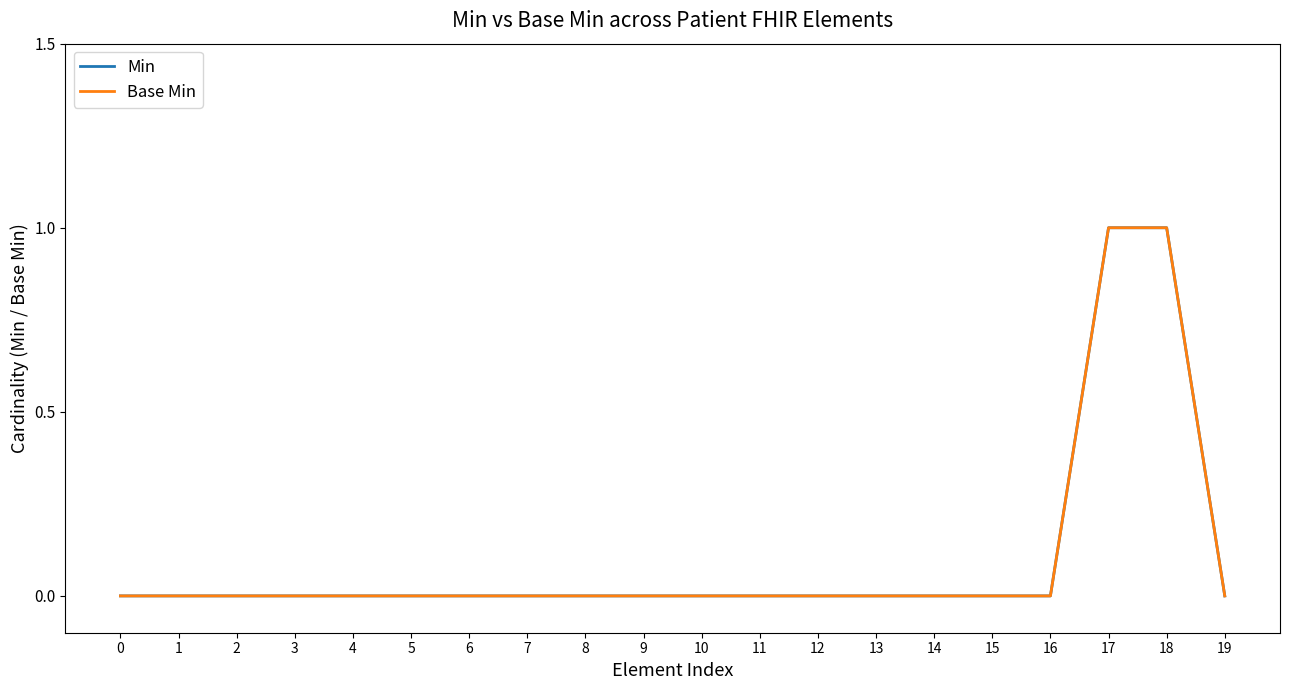

Is the value of Min at 4 greater than the value of Base Min at 11?

No